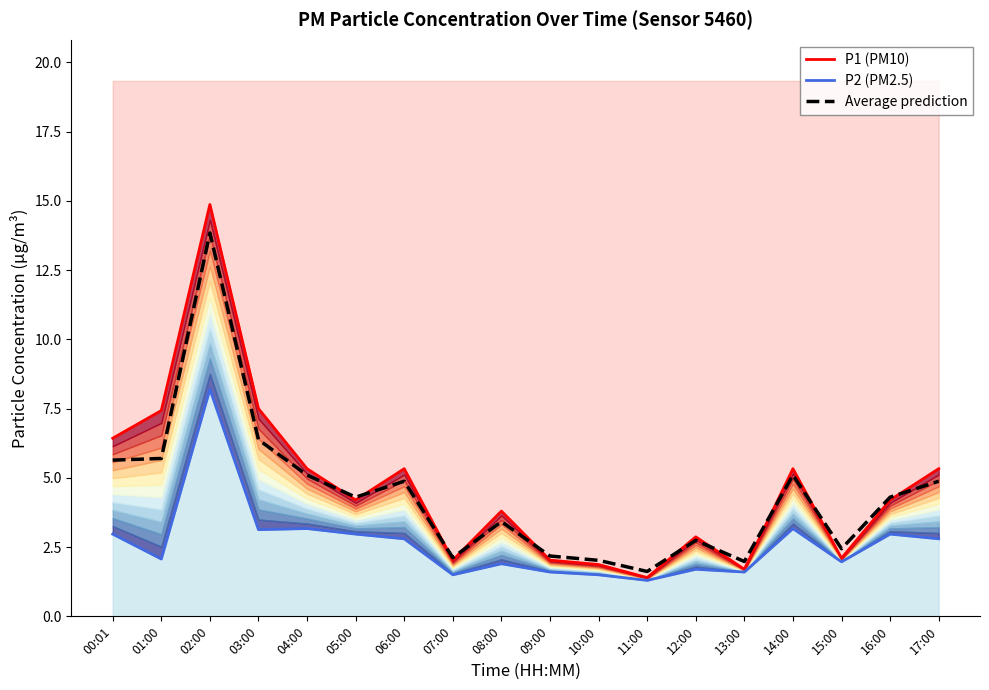

Read the P2 (PM2.5) value at 05:00.

3.0